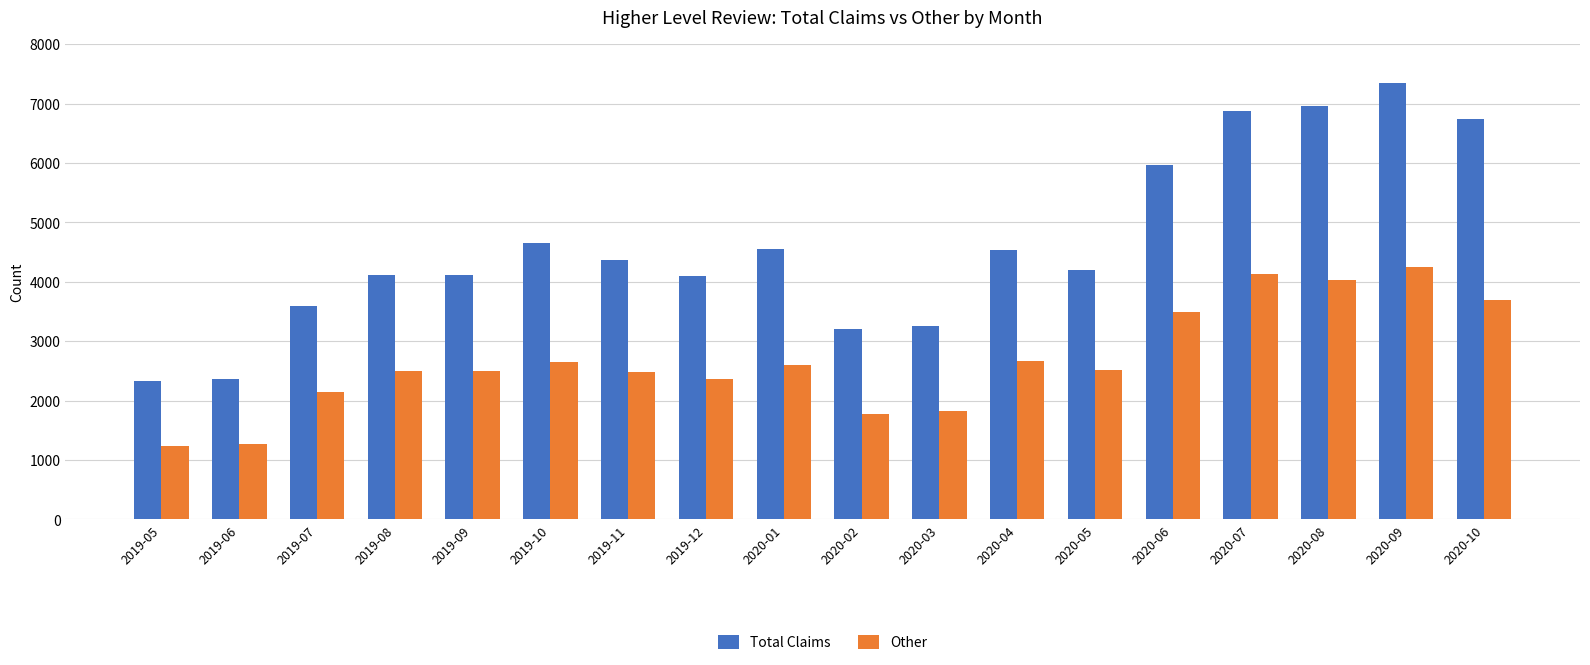

Read the Other value at 2019-12.

2370